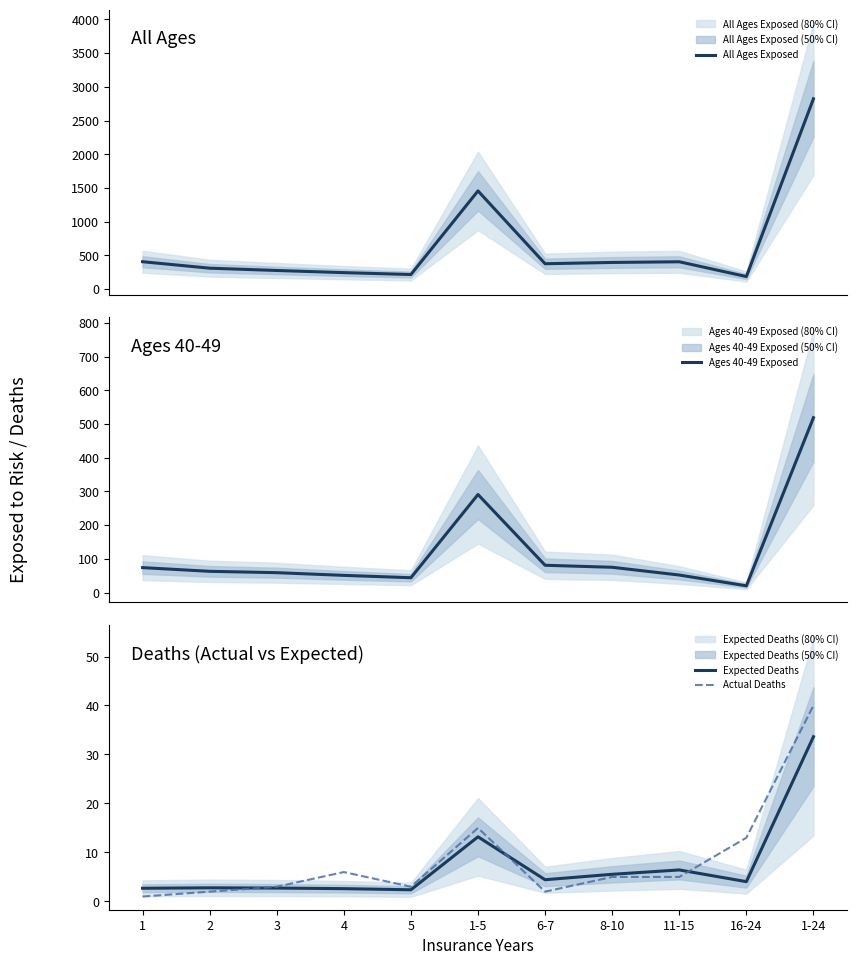

What are all the series names shown in the legend?

All Ages Exposed, Ages 40-49 Exposed, Expected Deaths, Actual Deaths